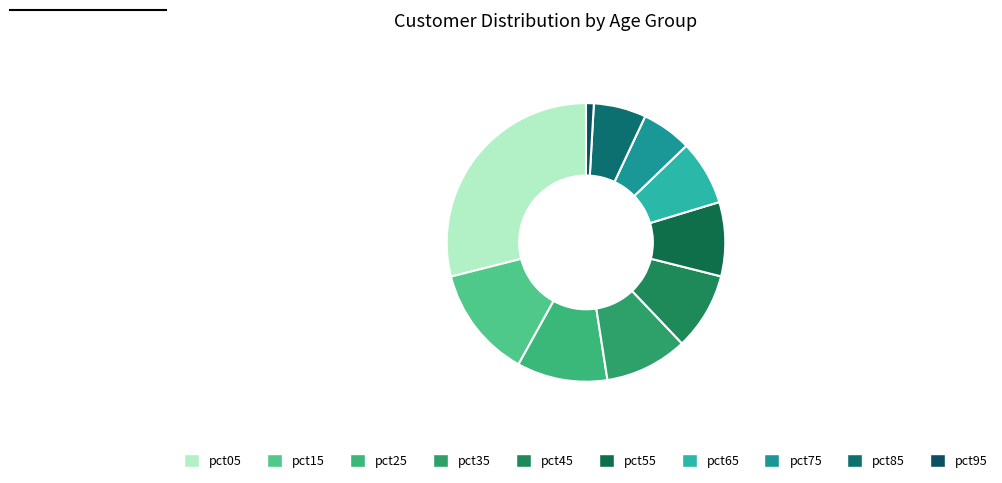

Which slice is the largest?

pct05